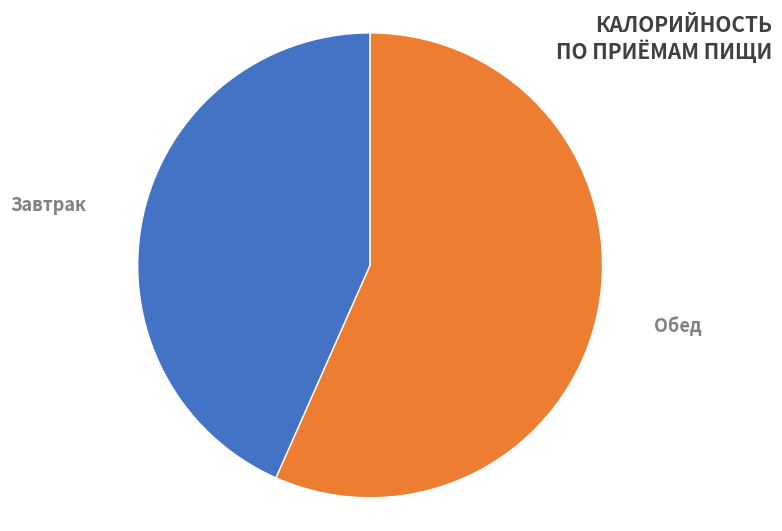

To the nearest percent, what is the average slice percentage?

50%